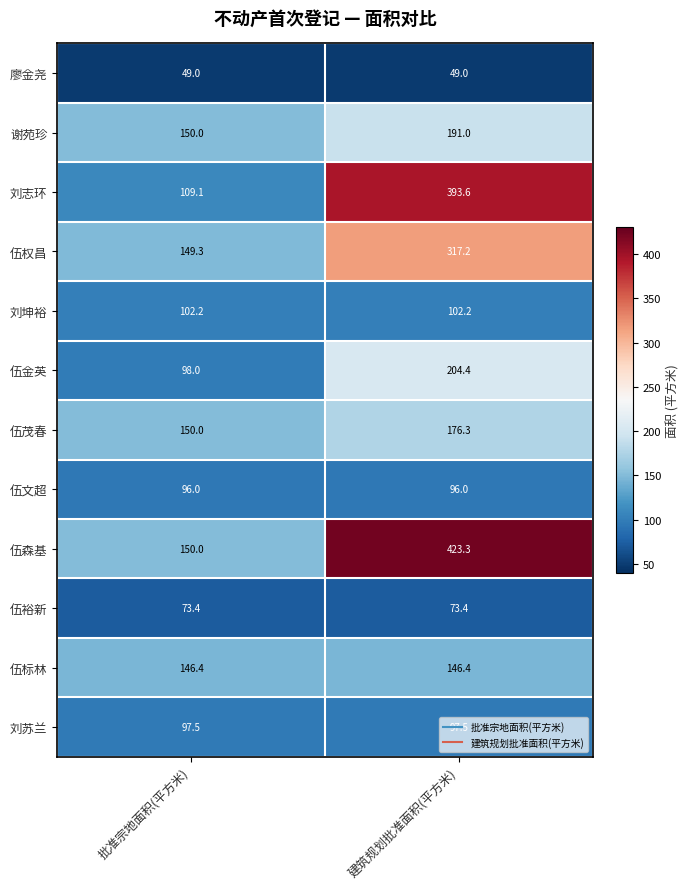

What is the maximum value shown in the chart?

423.3